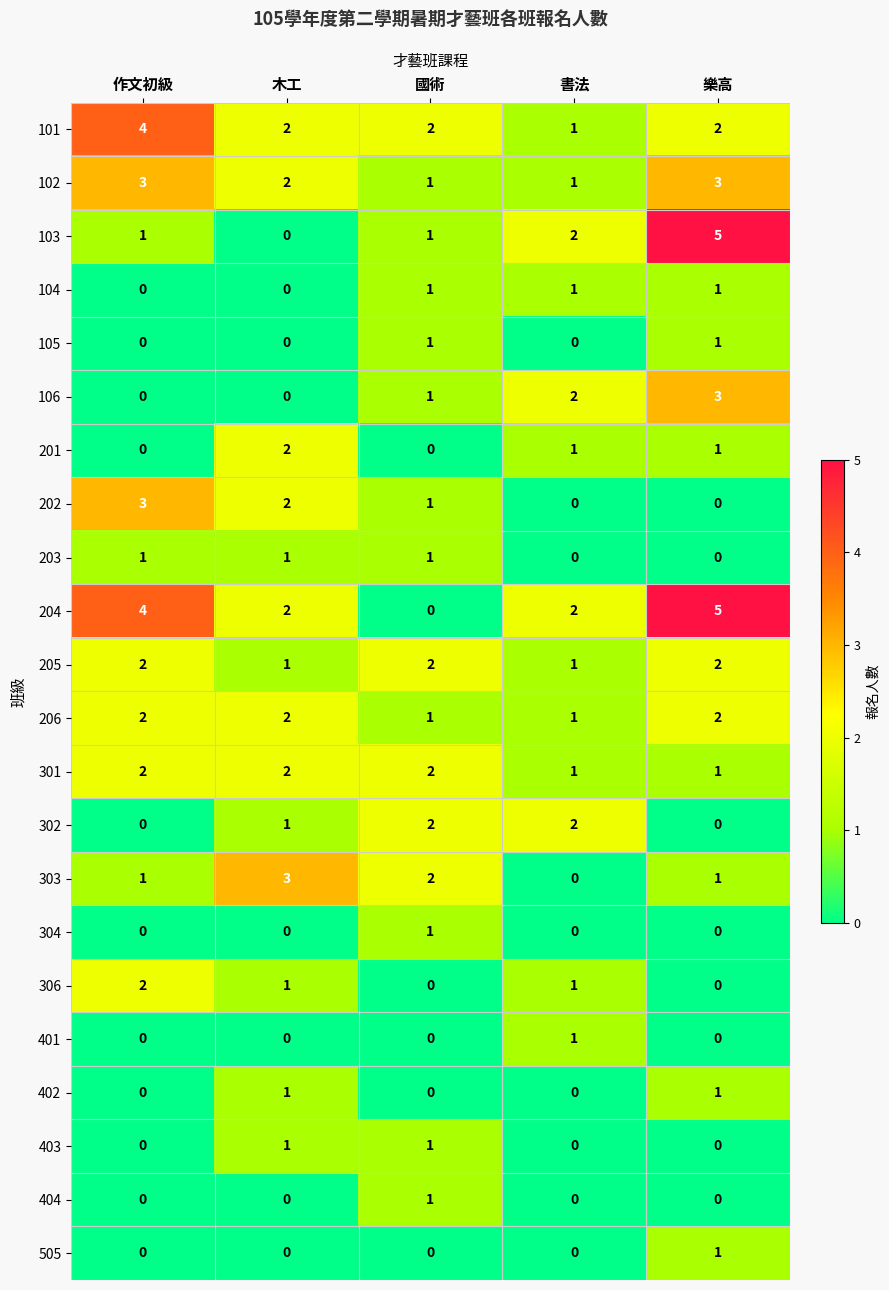

Which series has the largest total across all categories?

204